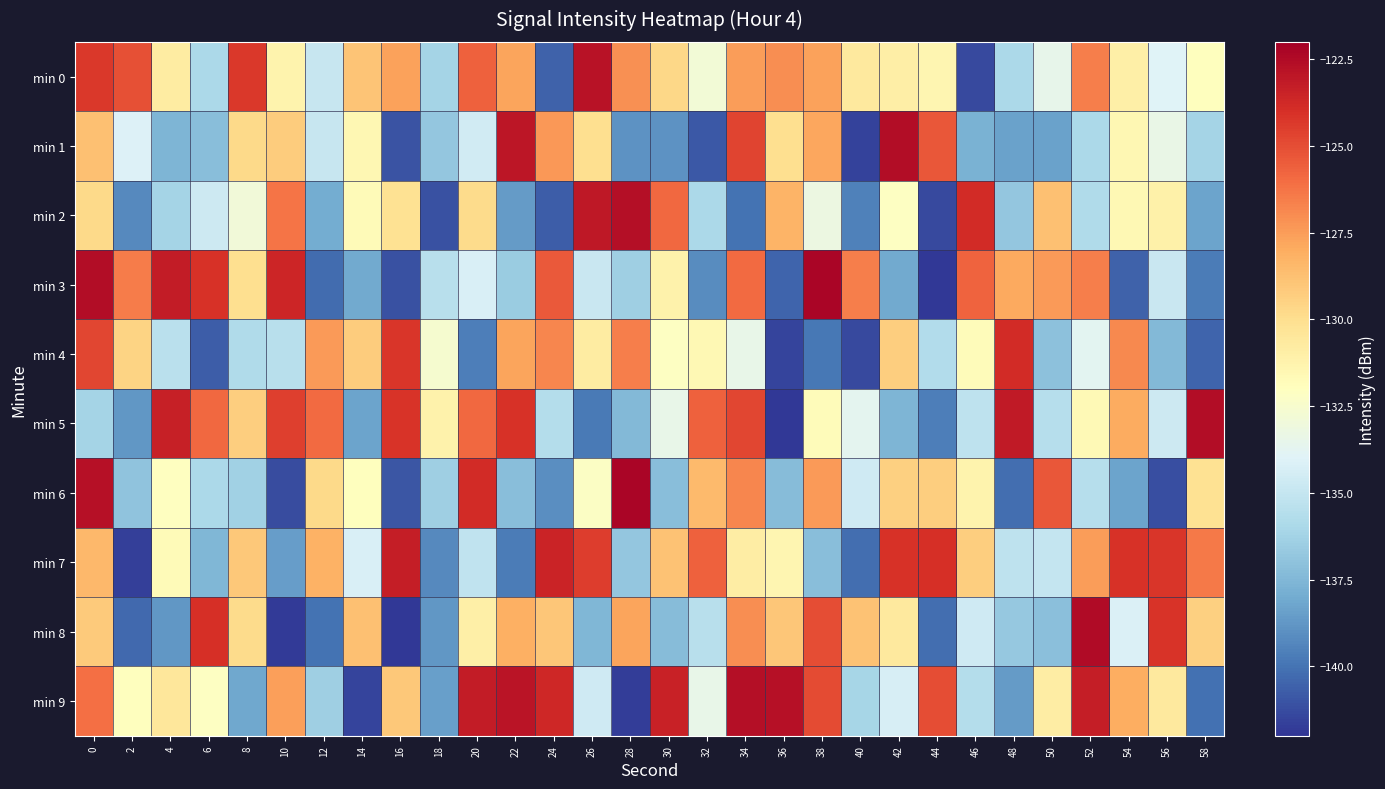

Which category has the highest value across all series?

38